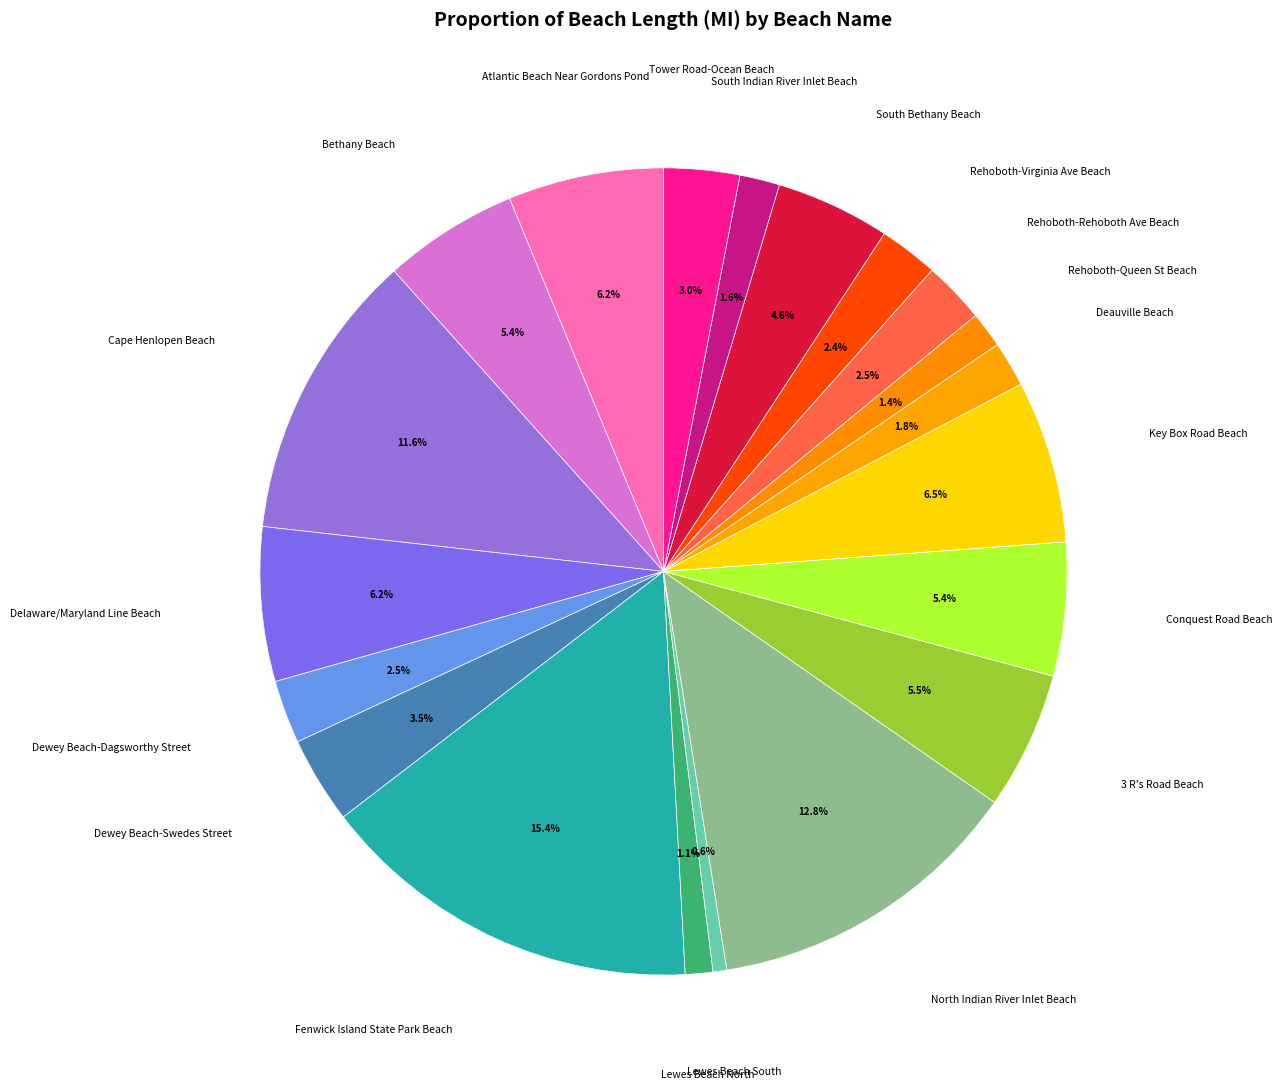

Which category has the smallest portion of the pie?

Lewes Beach South